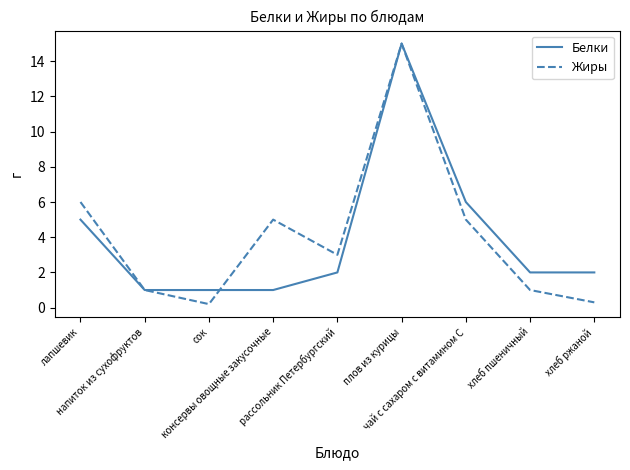

Reading right to left, what are all the values shown in this chart?

Белки: 2.0	2.0	6.0	15.0	2.0	1.0	1.0	1.0	5.0
Жиры: 0.3	1.0	5.0	15.0	3.0	5.0	0.2	1.0	6.0